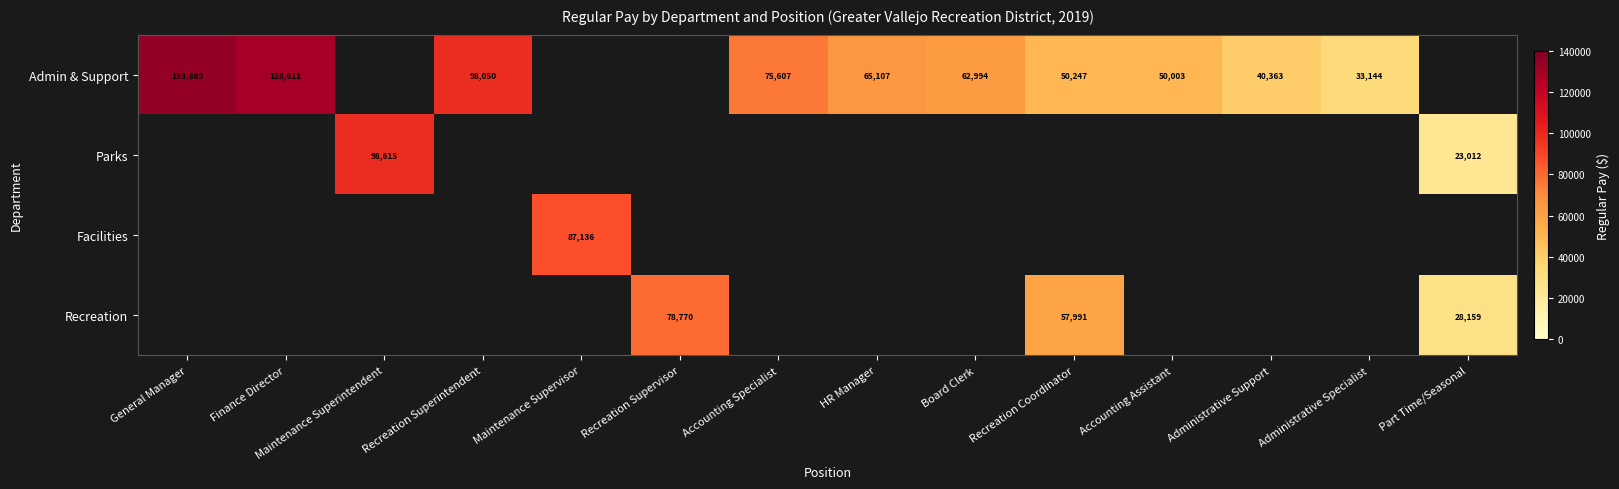

At how many categories does at least one series exceed 33710?

12